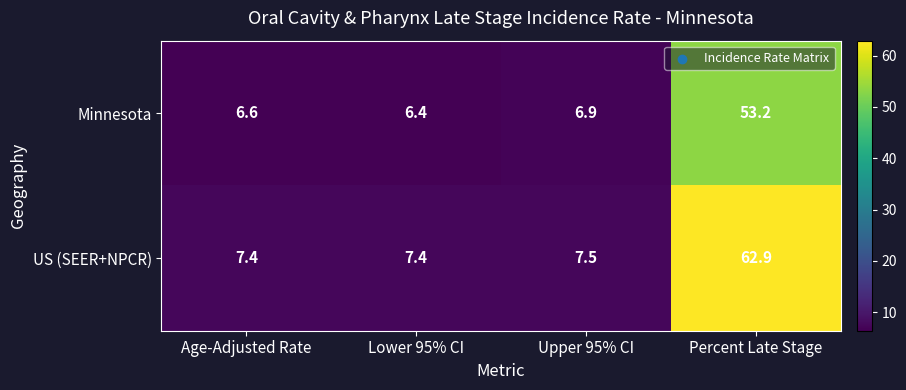

Where is Minnesota nearest to the value 29?

Upper 95% CI